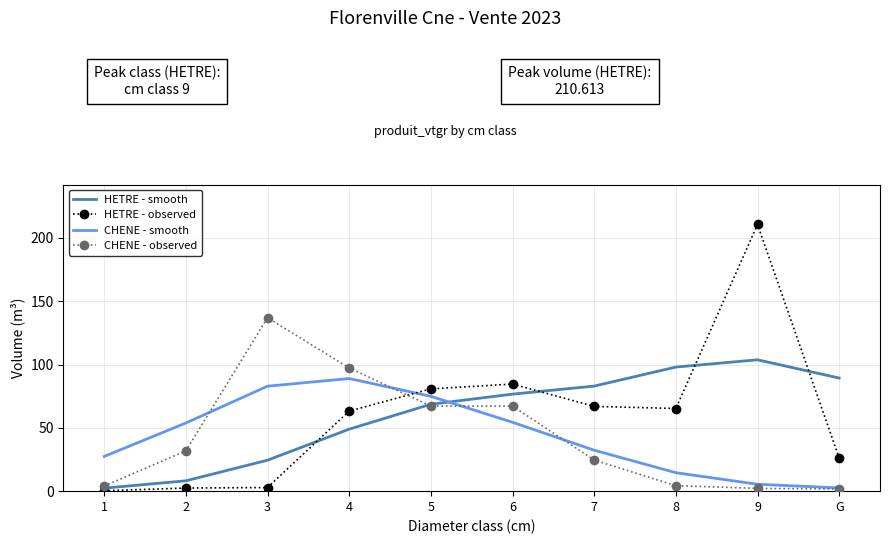

Between 1 and 5, which series saw the biggest shift?

HETRE - observed